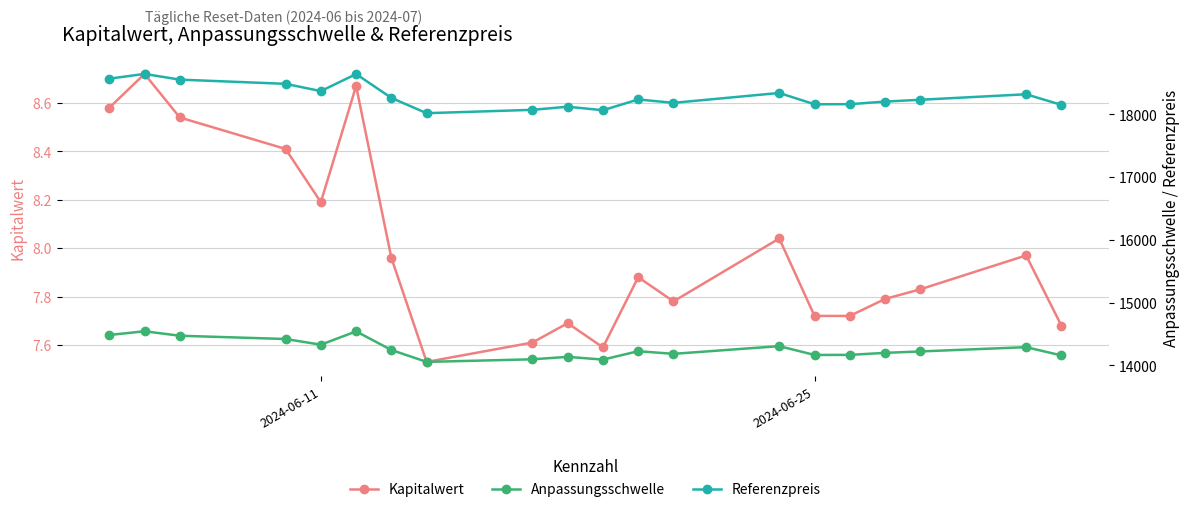

True or false: Kapitalwert and Anpassungsschwelle cross at least once.

False